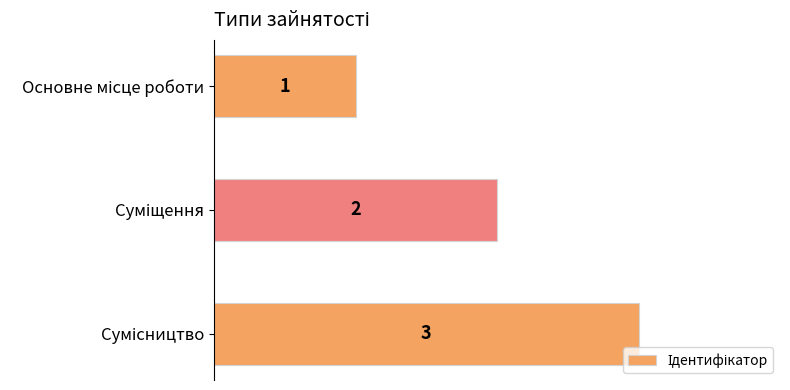

What is the sum of all values?

6